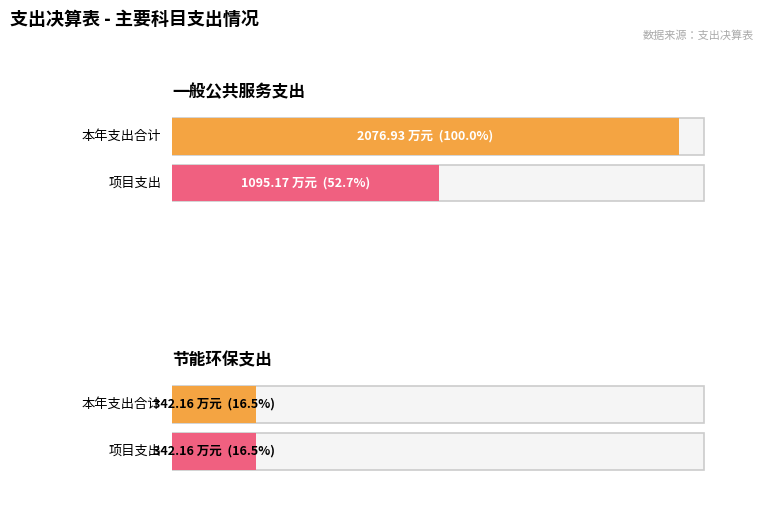

Which series has the largest total across all categories?

本年支出合计